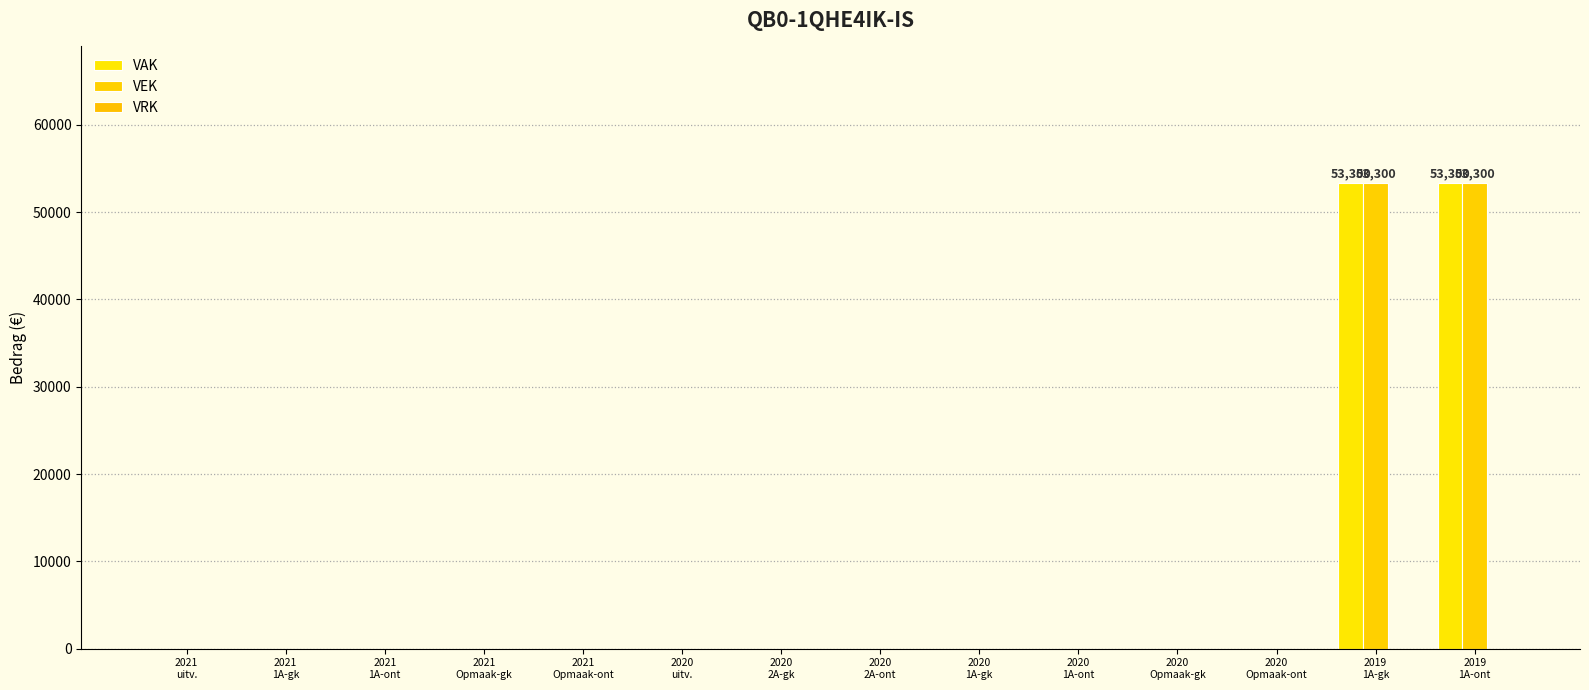

What is the maximum value shown in the chart?

53300